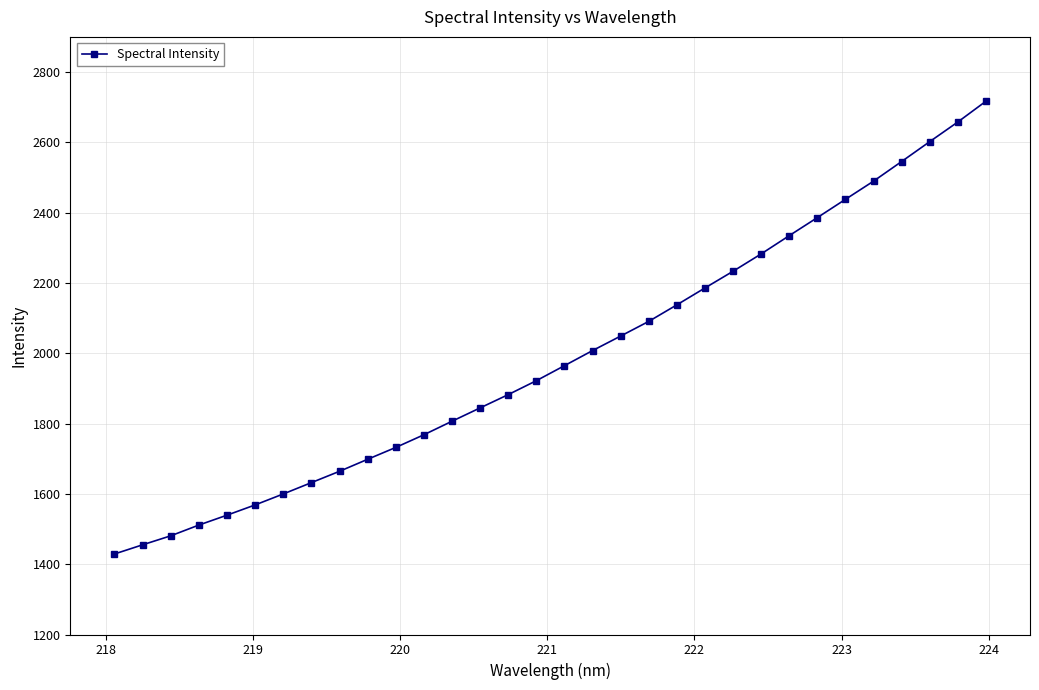

What is the maximum value shown in the chart?

2716.8